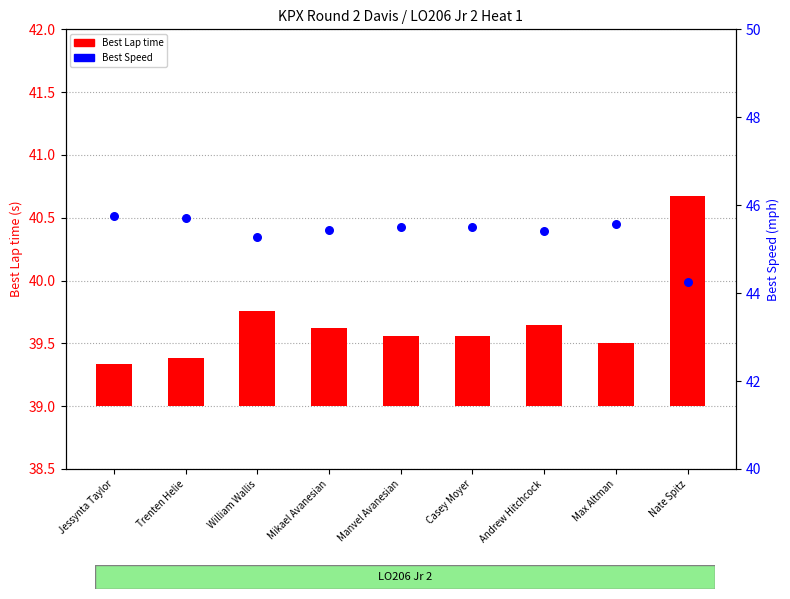

At how many categories does at least one series exceed 21?

9